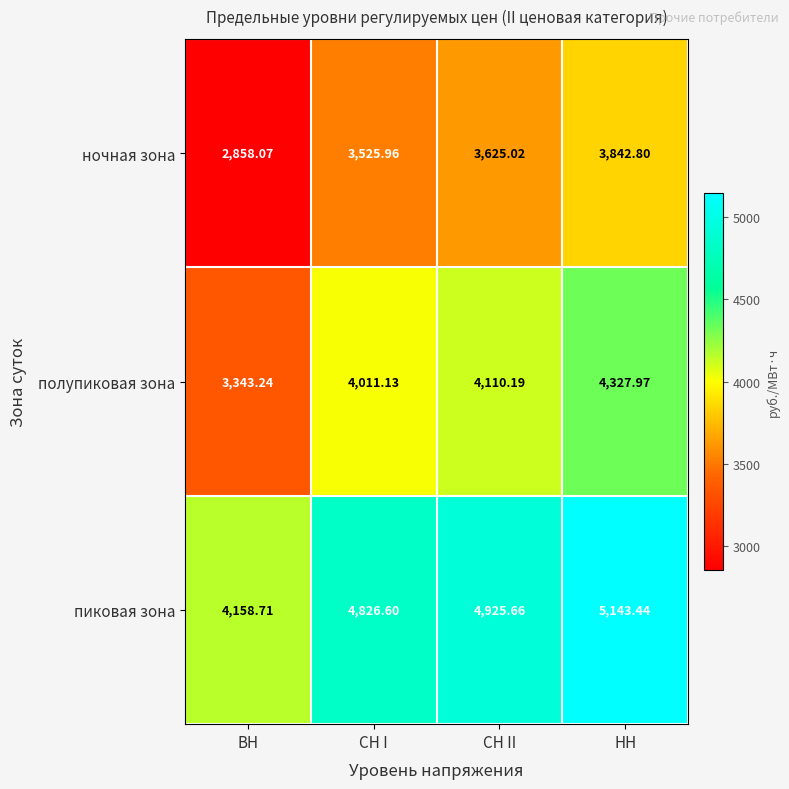

Which label corresponds to the largest value in the chart?

НН